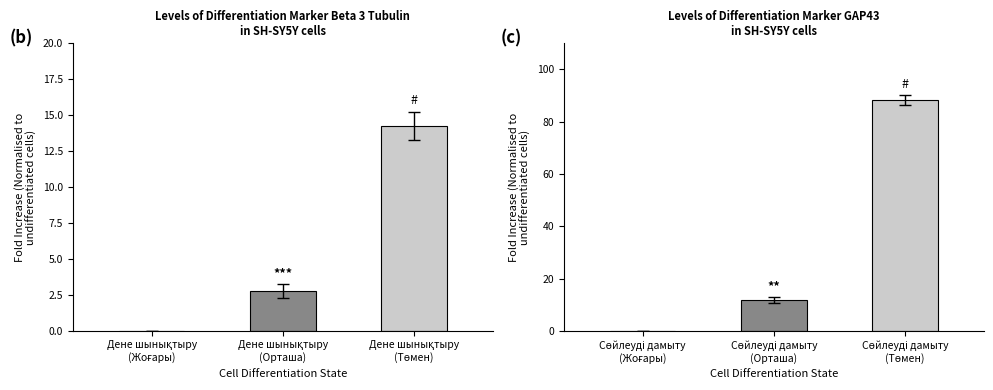

Where does the Дене шынықтыру series first go above 2?

Дене шынықтыру
(Орташа)